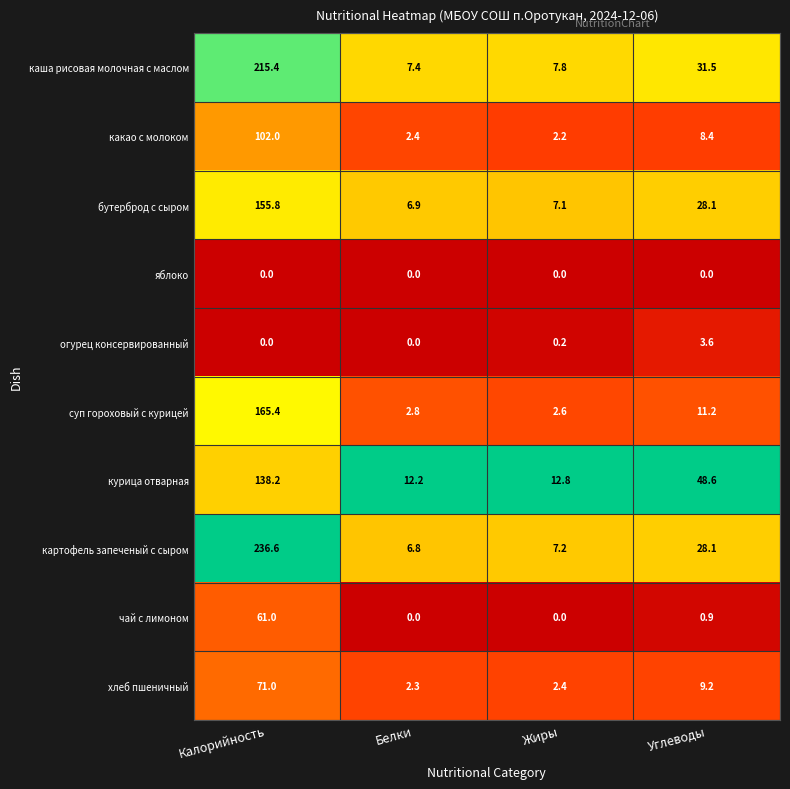

What is the total value across all series at Углеводы?

169.6